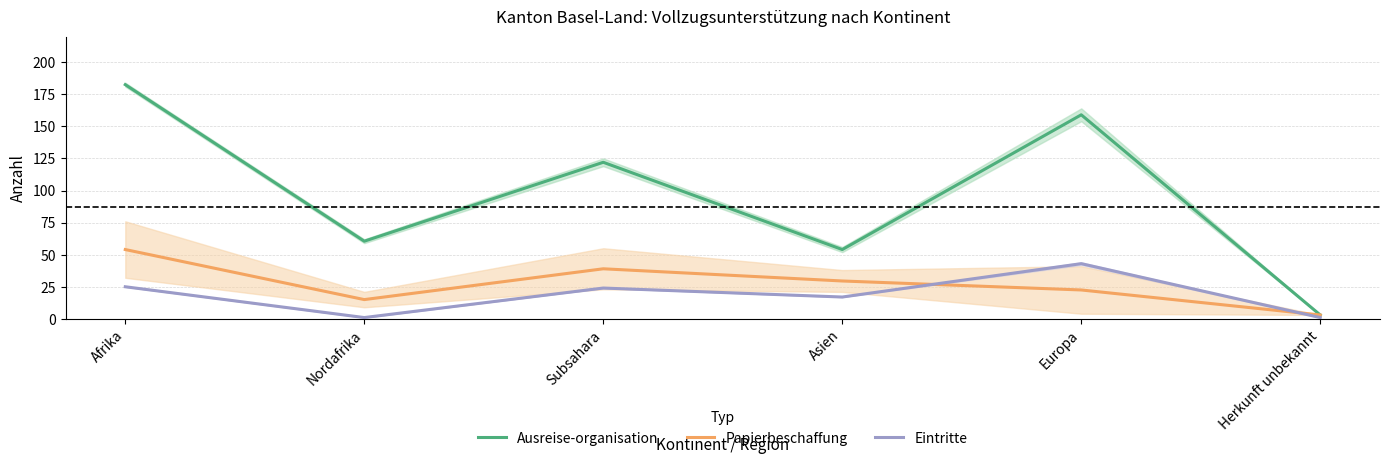

Reading right to left, what are all the values shown in this chart?

Ausreise-organisation: Herkunft unbekannt=3.0	Europa=159.0	Asien=54.0	Subsahara=122.0	Nordafrika=60.5	Afrika=182.5
Papierbeschaffung: Herkunft unbekannt=3.0	Europa=22.5	Asien=29.5	Subsahara=39.0	Nordafrika=15.0	Afrika=54.0
Eintritte: Herkunft unbekannt=1.0	Europa=43.0	Asien=17.0	Subsahara=24.0	Nordafrika=1.0	Afrika=25.0